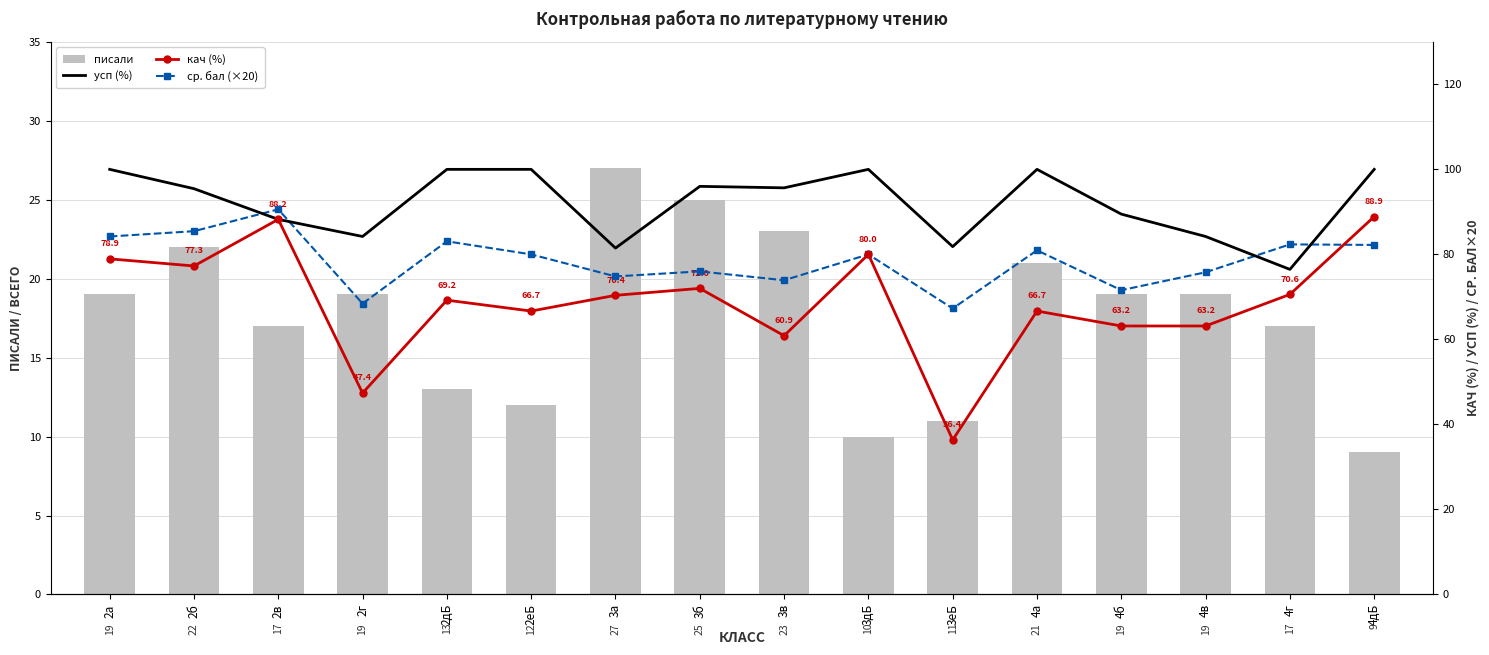

The писали series shows 29.1 at 4б. True or false?

False